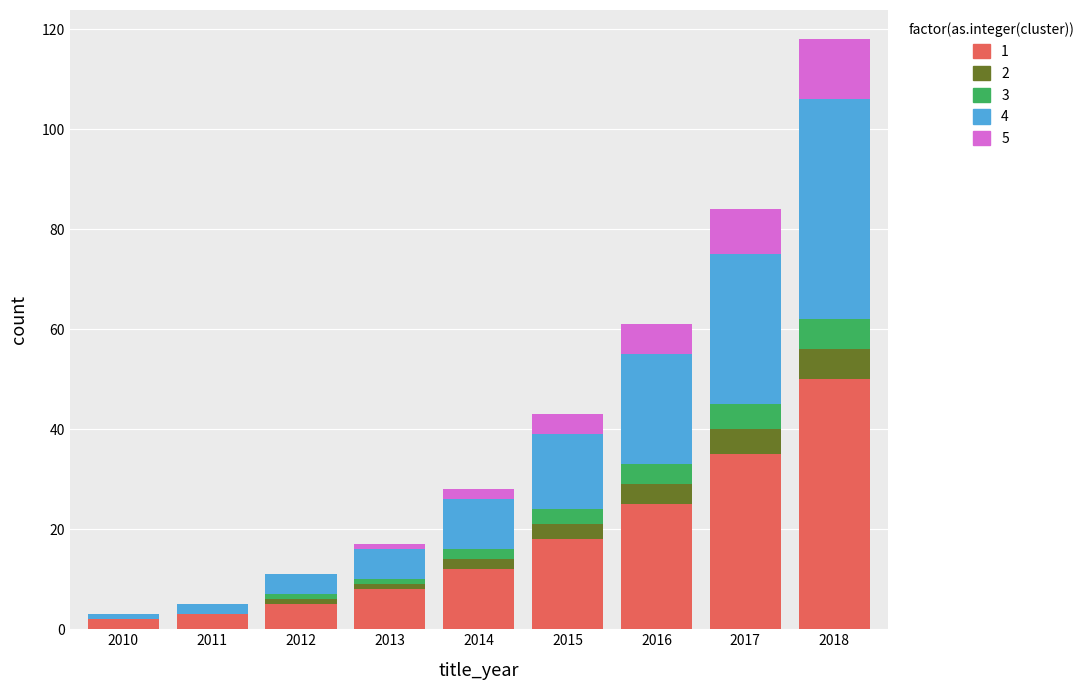

At which category is the sum across all series the highest?

2018